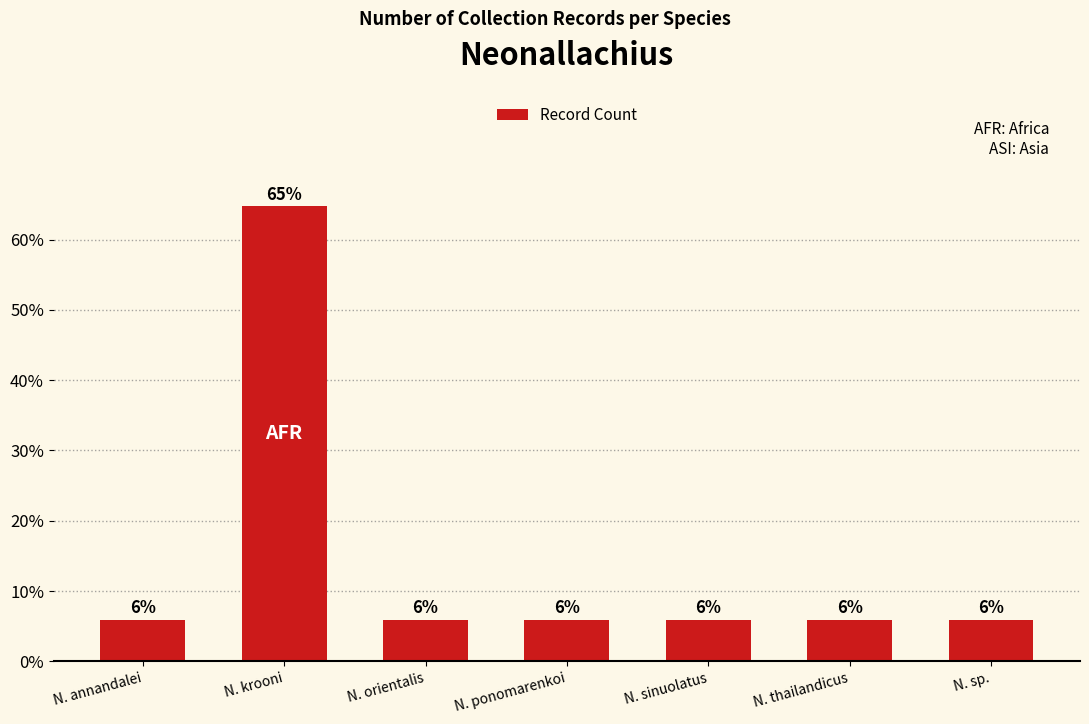

At which category does the chart reach its peak across all series?

N. krooni